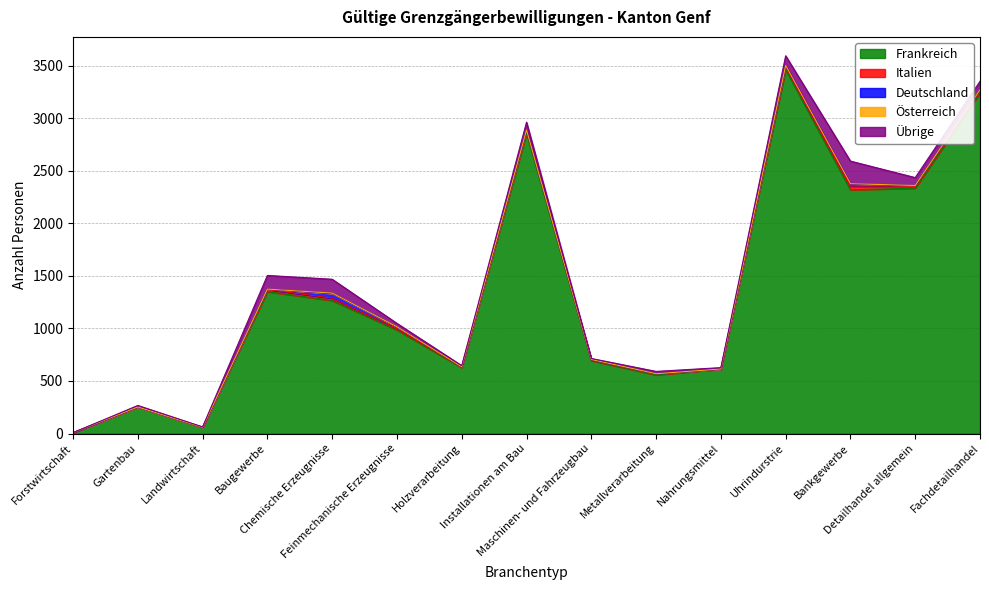

How many lines are shown in the chart?

5